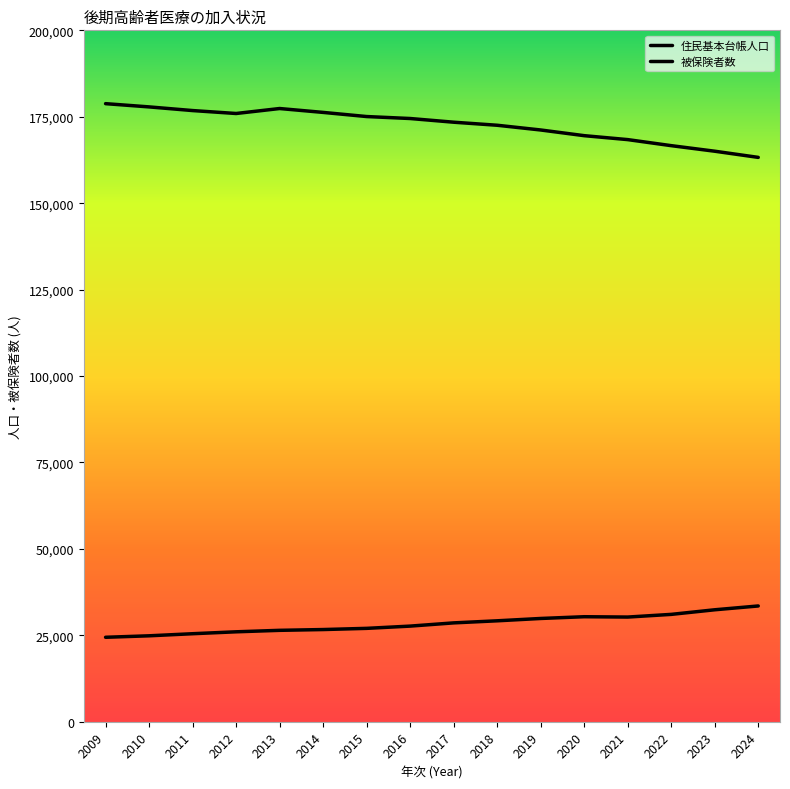

What is the maximum value shown in the chart?

178790